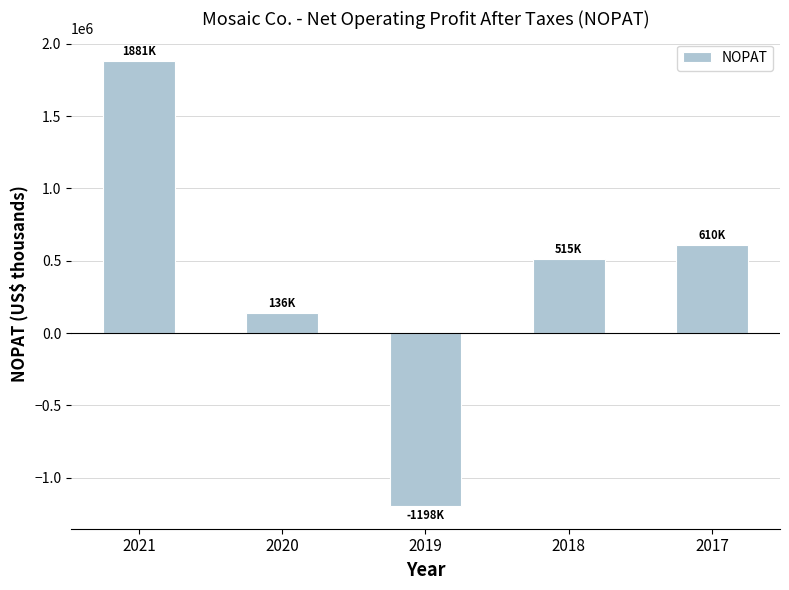

What is the value of the 3rd bar from the left?

-1197855